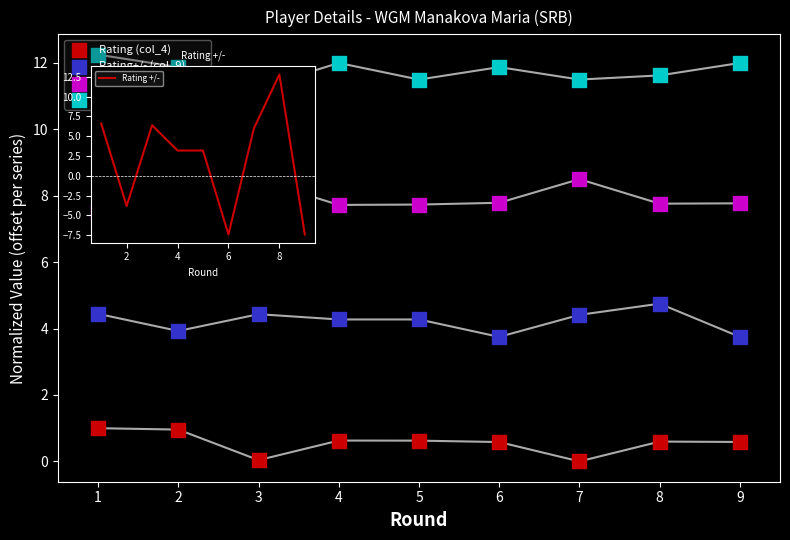

Which series reaches the maximum Y coordinate?

Rating +/-